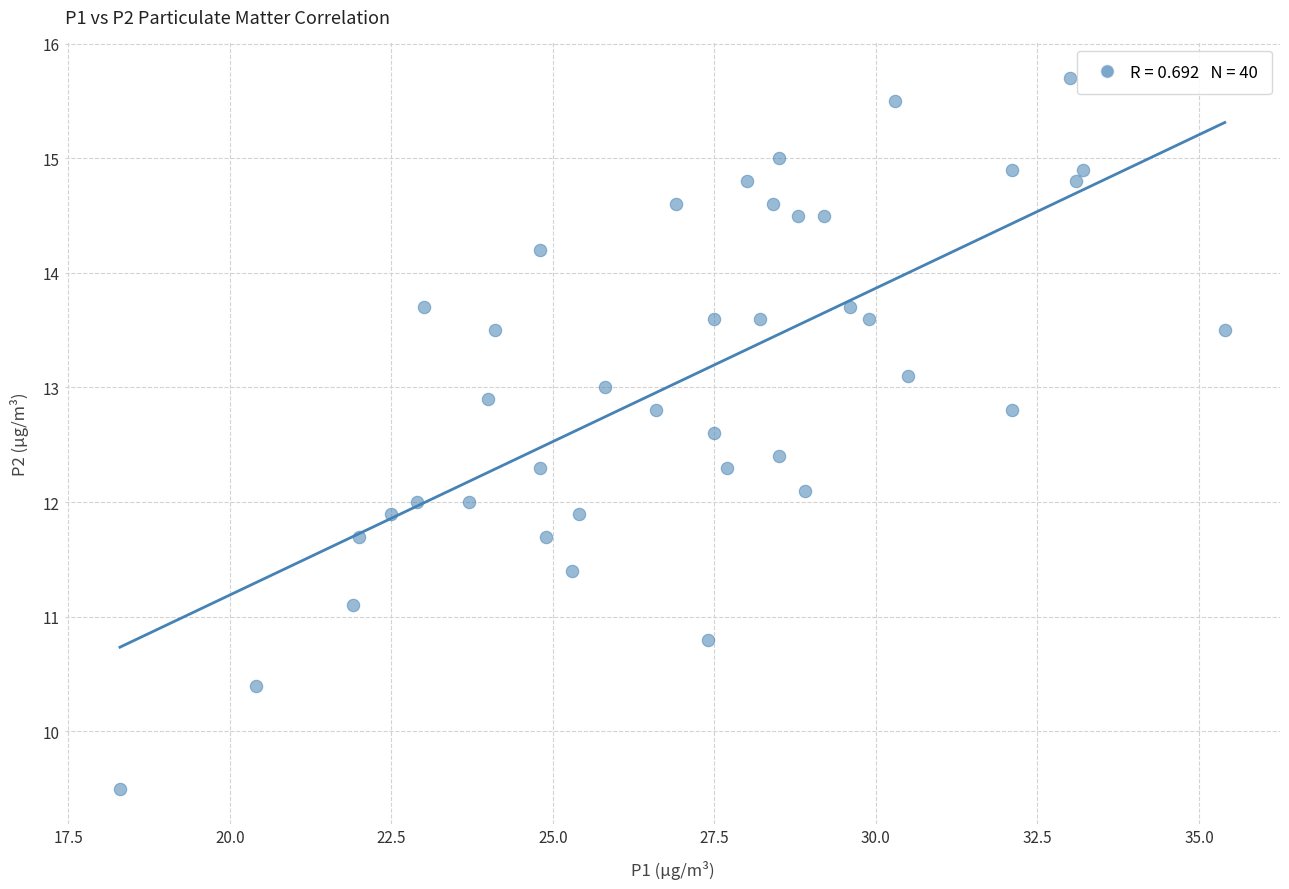

What is the range of X values (max minus min)?

17.1